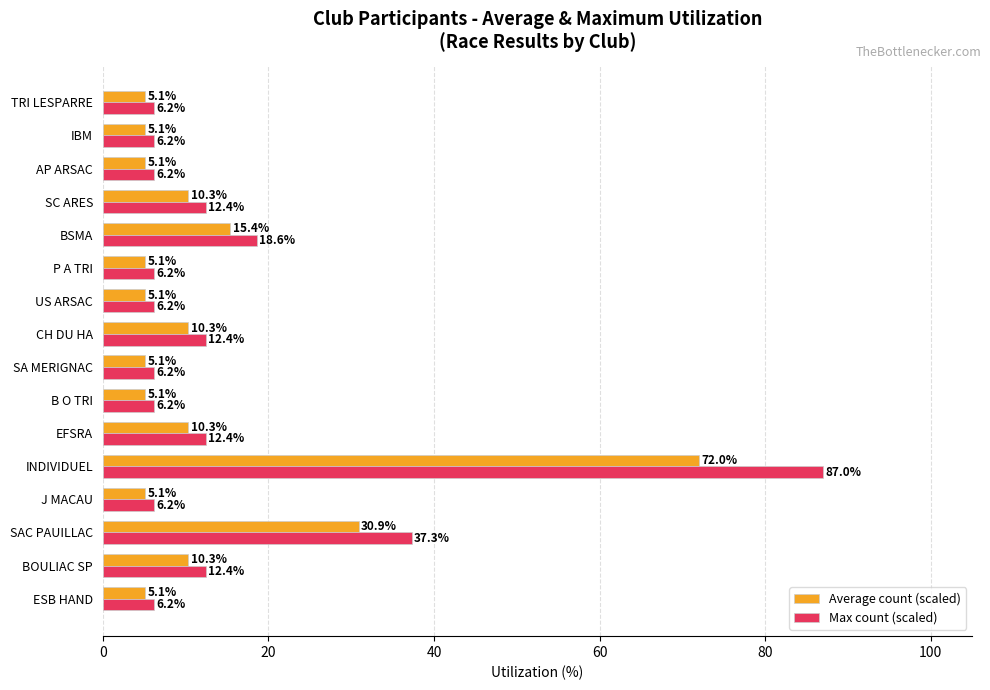

Which series has the widest spread of values?

Max count (scaled)